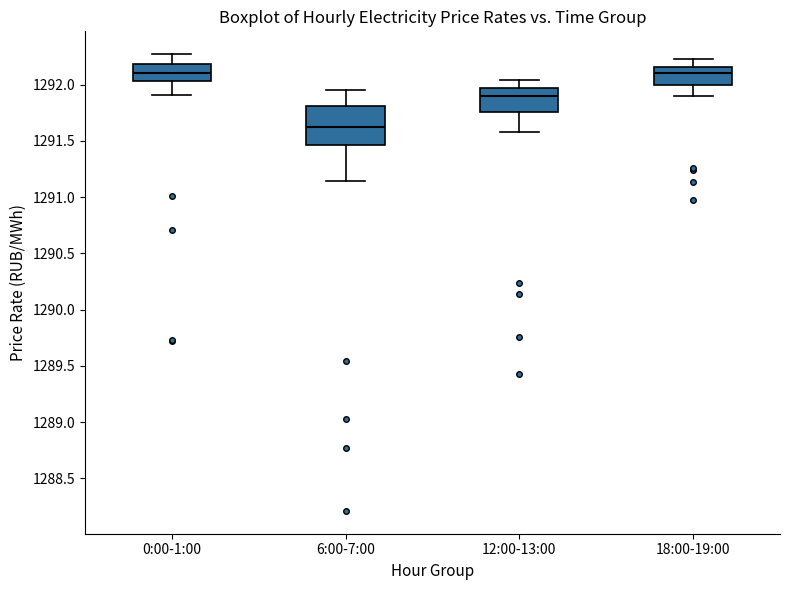

Where does the upper whisker of the box for 6:00-7:00 end on the y-axis? The values are not printed on the chart, so give them approximately, as read against the axis.

1291.95